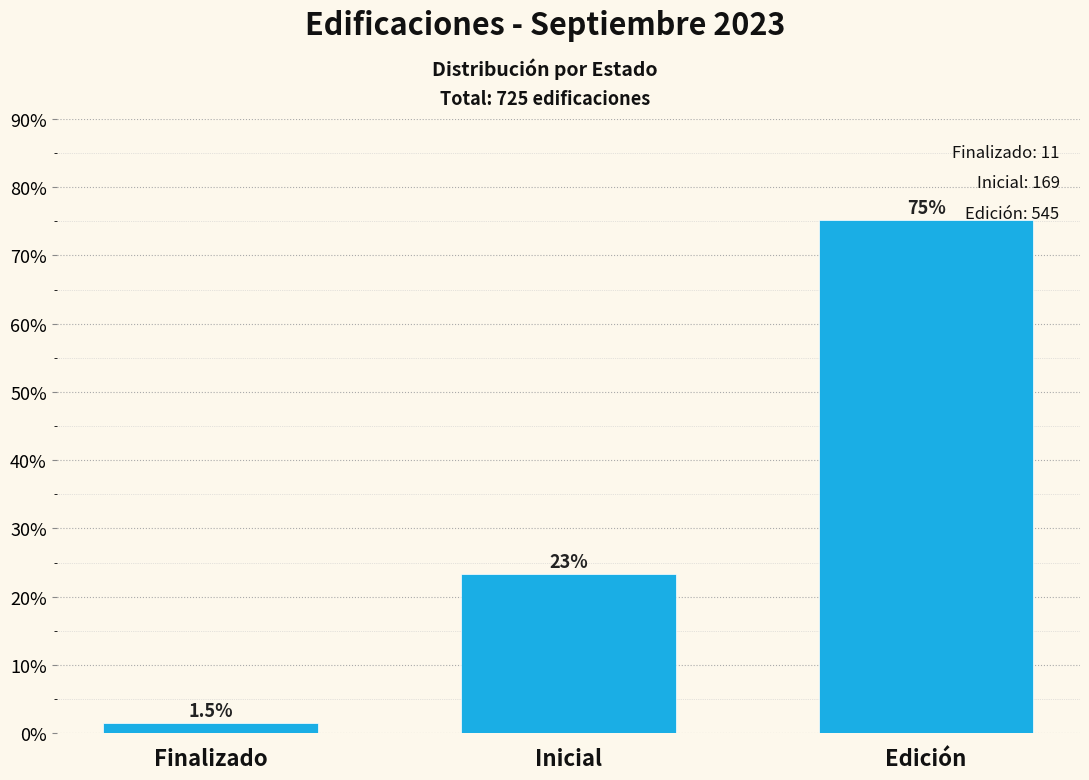

Reading right to left, extract all data points from this chart.

Edición=75.2	Inicial=23.3	Finalizado=1.5